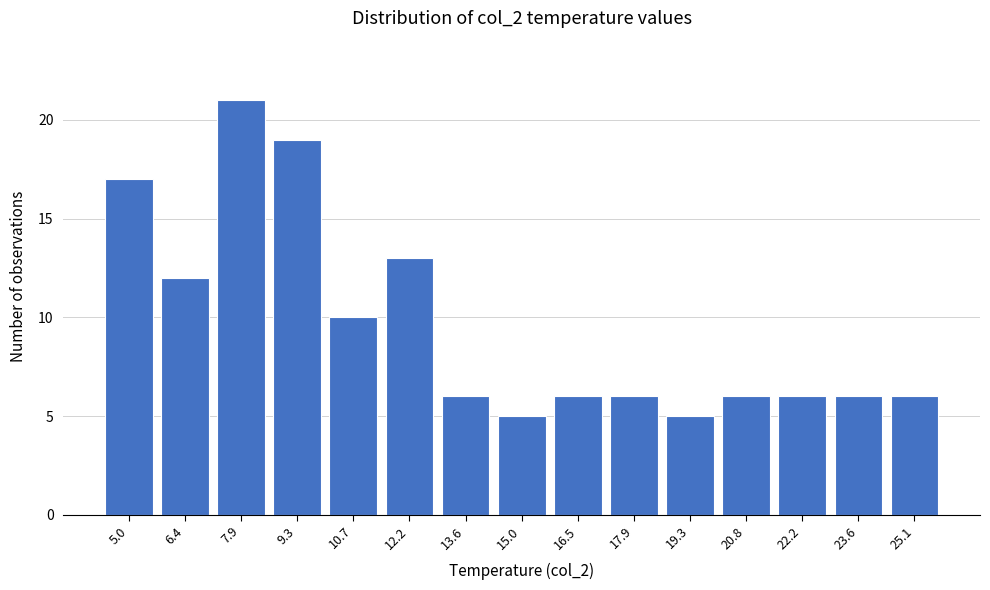

Reading left to right, extract all data points from this chart.

17	12	21	19	10	13	6	5	6	6	5	6	6	6	6